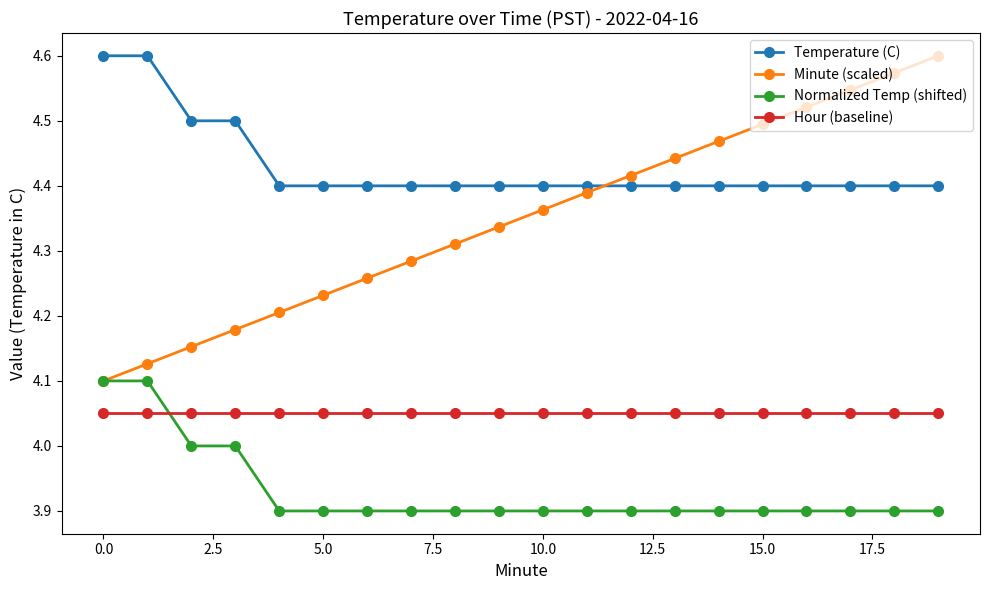

Which series has the largest total across all categories?

Temperature (C)